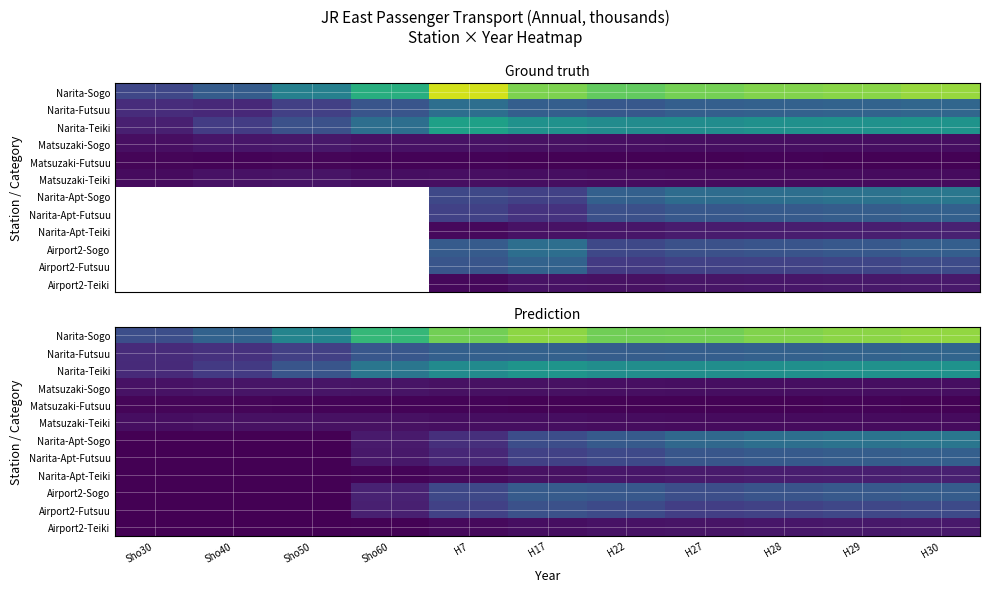

Which series has the largest total across all categories?

Narita-Sogo